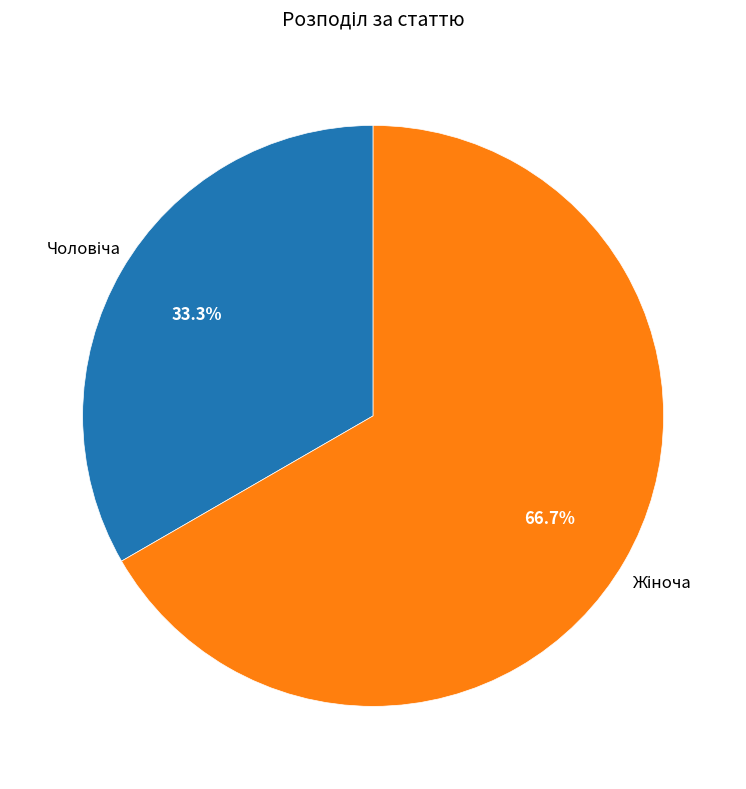

Does any single category account for the majority?

Yes